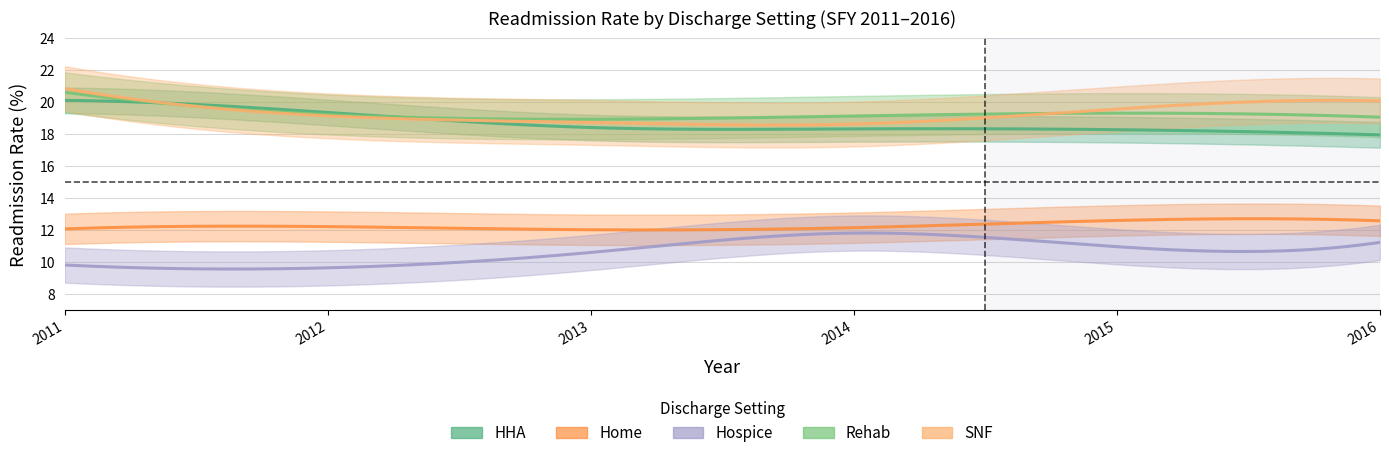

What is the difference between the highest and lowest values at 5?

8.8